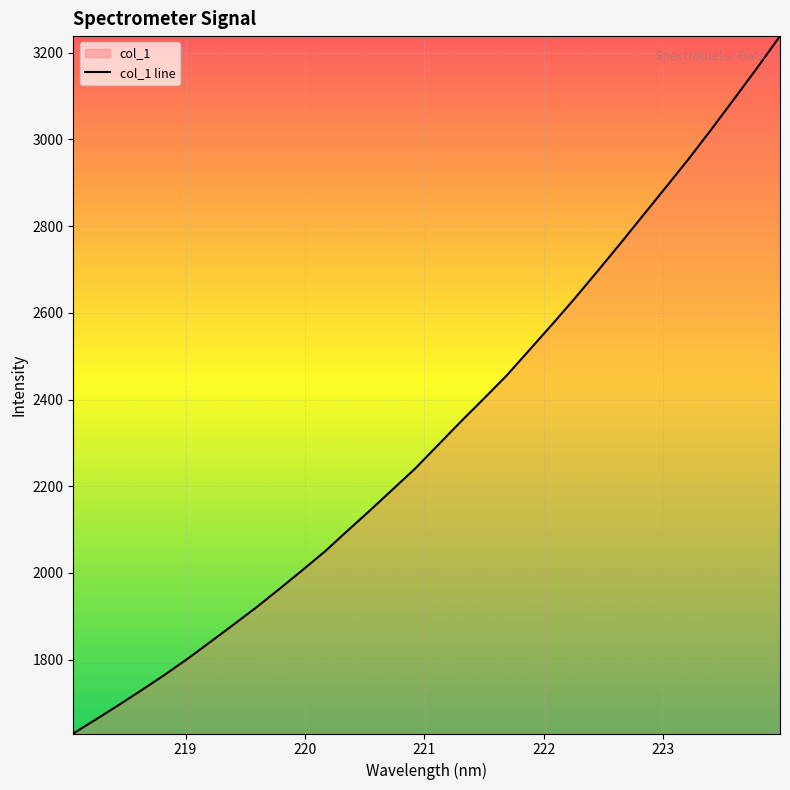

What is the smallest value displayed?

1629.6